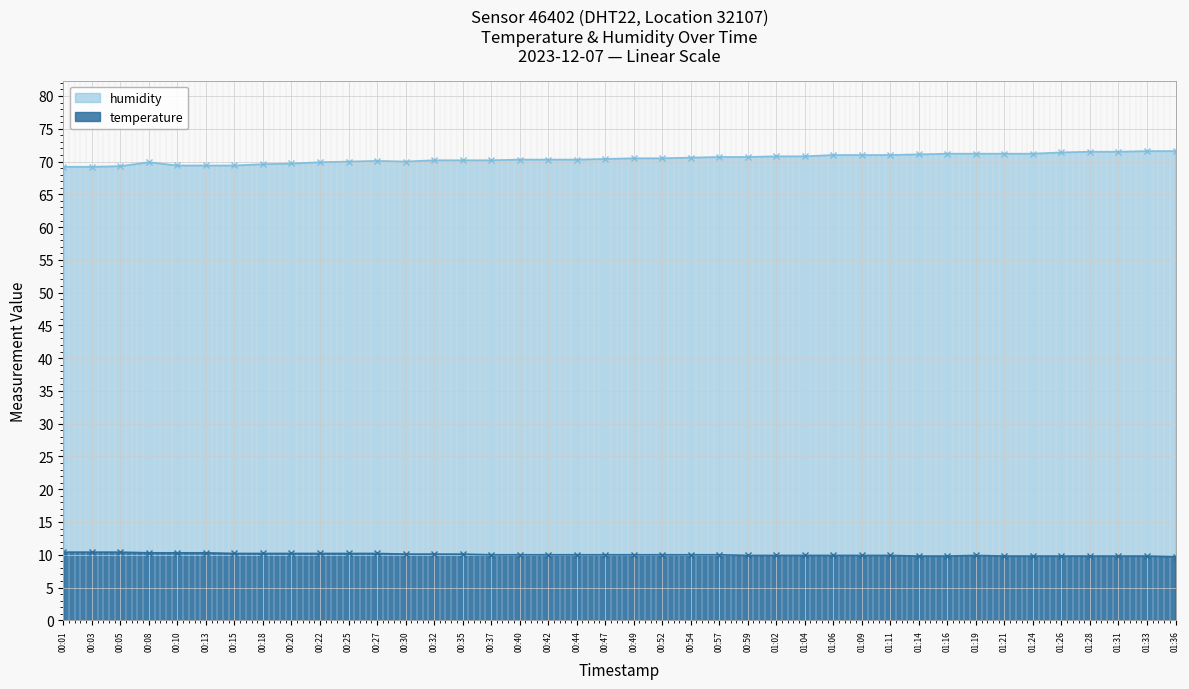

At 00:25, list the series in order from largest to smallest.

humidity, temperature